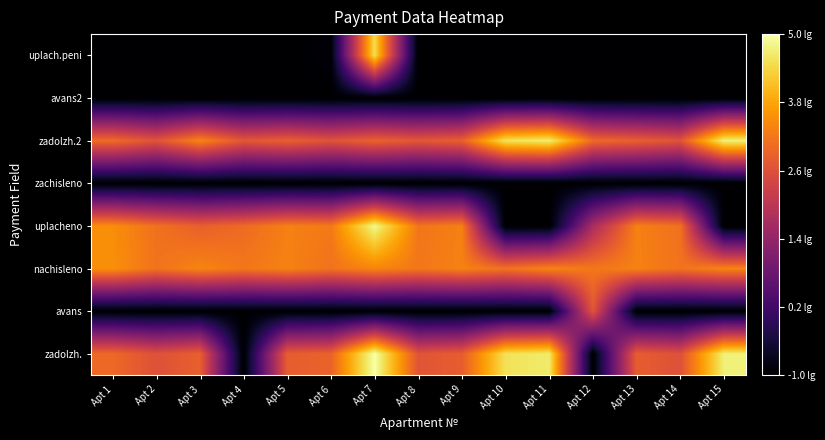

Reading right to left, transcribe all the data shown in this chart.

zadolzh.: Apt 15=4.7	Apt 14=2.6	Apt 13=2.8	Apt 12=-1.0	Apt 11=4.6	Apt 10=4.5	Apt 9=2.8	Apt 8=2.7	Apt 7=5.0	Apt 6=2.9	Apt 5=2.8	Apt 4=-1.0	Apt 3=2.8	Apt 2=2.6	Apt 1=3.0
avans: Apt 15=-1.0	Apt 14=-1.0	Apt 13=-1.0	Apt 12=2.6	Apt 11=-1.0	Apt 10=-1.0	Apt 9=-1.0	Apt 8=-1.0	Apt 7=-1.0	Apt 6=-1.0	Apt 5=-1.0	Apt 4=-1.0	Apt 3=-1.0	Apt 2=-1.0	Apt 1=-1.0
nachisleno: Apt 15=3.4	Apt 14=3.1	Apt 13=3.3	Apt 12=3.2	Apt 11=3.4	Apt 10=3.1	Apt 9=3.3	Apt 8=3.2	Apt 7=3.4	Apt 6=3.1	Apt 5=3.3	Apt 4=3.2	Apt 3=3.4	Apt 2=3.1	Apt 1=3.5
uplacheno: Apt 15=-1.0	Apt 14=3.1	Apt 13=3.3	Apt 12=1.7	Apt 11=-1.0	Apt 10=-1.0	Apt 9=3.3	Apt 8=3.2	Apt 7=4.8	Apt 6=3.2	Apt 5=3.3	Apt 4=3.0	Apt 3=2.8	Apt 2=3.1	Apt 1=3.5
zachisleno: Apt 15=-1.0	Apt 14=-1.0	Apt 13=-1.0	Apt 12=-1.0	Apt 11=-1.0	Apt 10=-1.0	Apt 9=-1.0	Apt 8=-1.0	Apt 7=-1.0	Apt 6=-1.0	Apt 5=-1.0	Apt 4=-1.0	Apt 3=-1.0	Apt 2=-1.0	Apt 1=-1.0
zadolzh.2: Apt 15=4.7	Apt 14=2.6	Apt 13=2.8	Apt 12=3.0	Apt 11=4.7	Apt 10=4.5	Apt 9=2.8	Apt 8=2.7	Apt 7=2.9	Apt 6=2.6	Apt 5=2.8	Apt 4=2.7	Apt 3=3.4	Apt 2=2.6	Apt 1=3.0
avans2: Apt 15=-1.0	Apt 14=-1.0	Apt 13=-1.0	Apt 12=-1.0	Apt 11=-1.0	Apt 10=-1.0	Apt 9=-1.0	Apt 8=-1.0	Apt 7=-1.0	Apt 6=-1.0	Apt 5=-1.0	Apt 4=-1.0	Apt 3=-1.0	Apt 2=-1.0	Apt 1=-1.0
uplach.peni: Apt 15=-1.0	Apt 14=-1.0	Apt 13=-1.0	Apt 12=-1.0	Apt 11=-1.0	Apt 10=-1.0	Apt 9=-1.0	Apt 8=-1.0	Apt 7=4.4	Apt 6=-0.9	Apt 5=-1.0	Apt 4=-1.0	Apt 3=-1.0	Apt 2=-1.0	Apt 1=-1.0